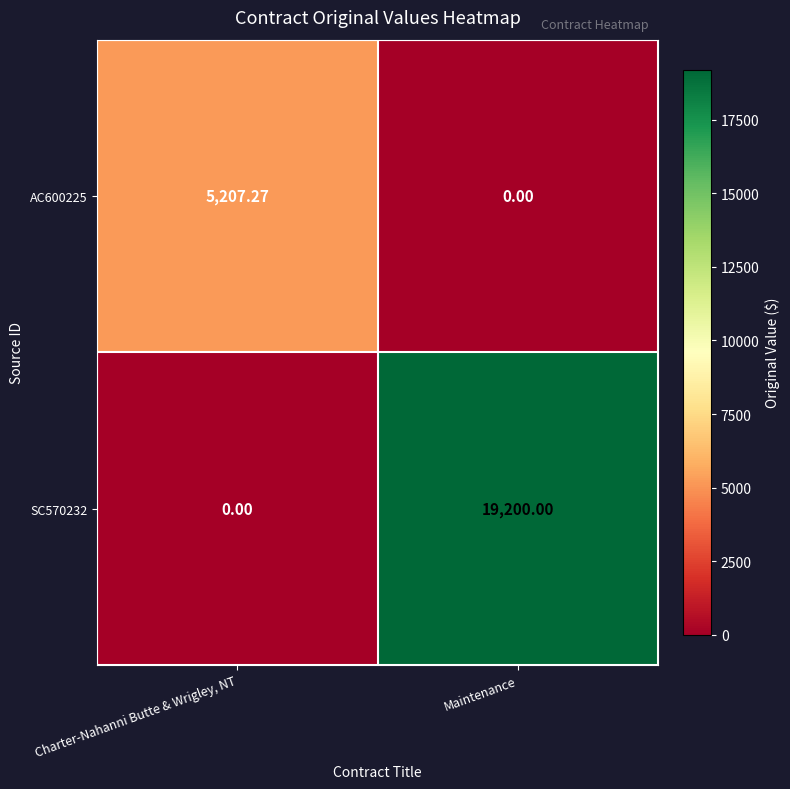

Is the value of AC600225 at Maintenance greater than the value of SC570232 at Maintenance?

No